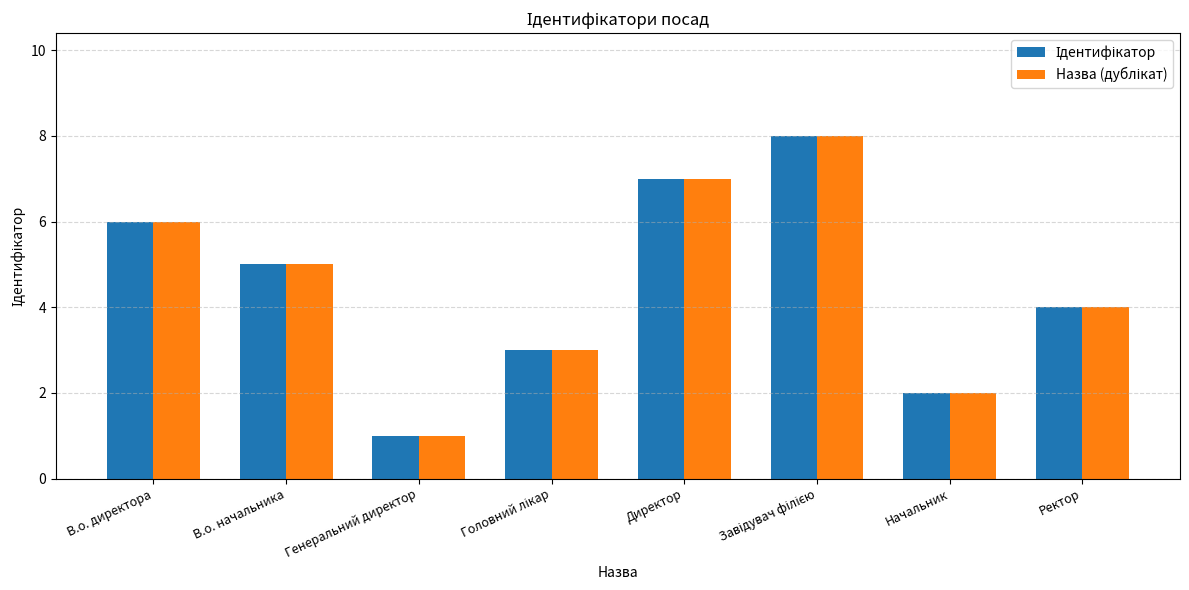

How many data points does each series have?

8